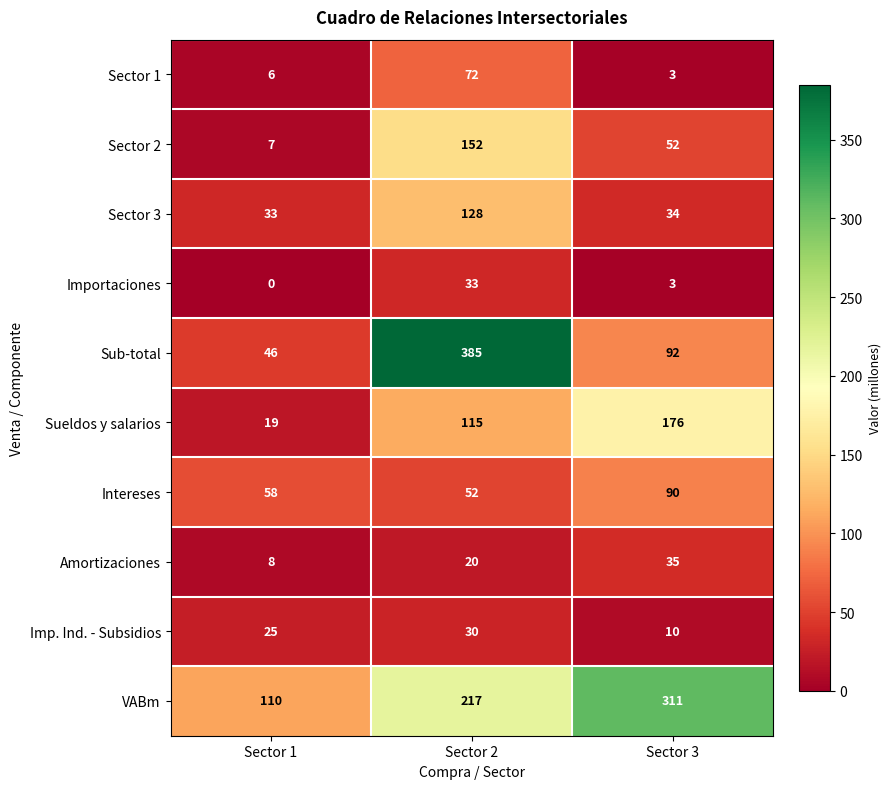

What is the difference between the highest and lowest values at Sector 3?

308